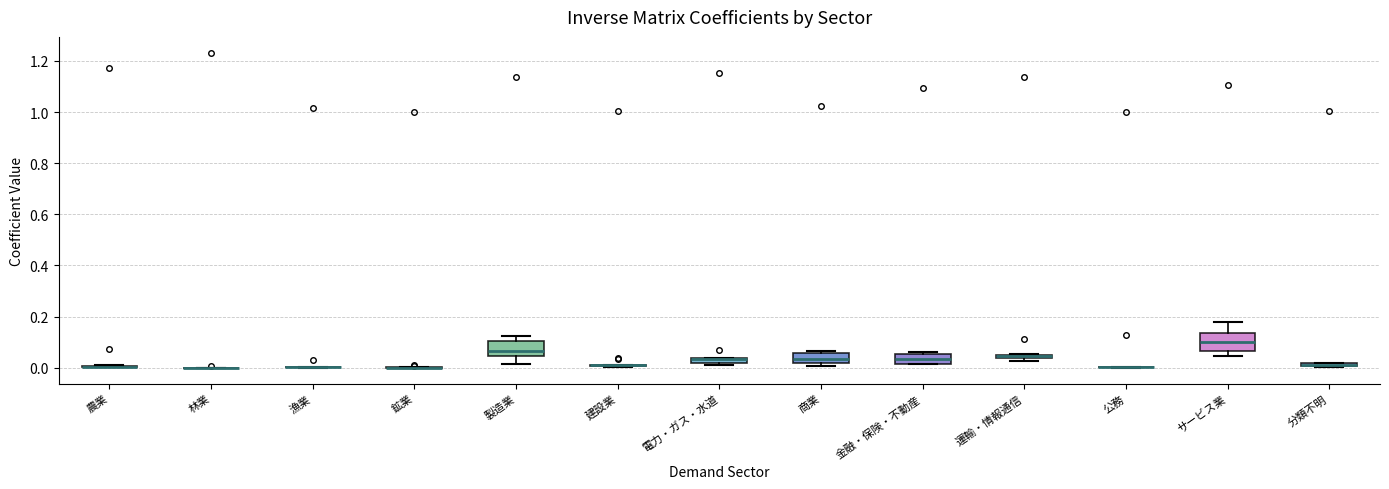

Where does the lower whisker of the box for 製造業 end on the y-axis? The values are not printed on the chart, so give them approximately, as read against the axis.

0.02